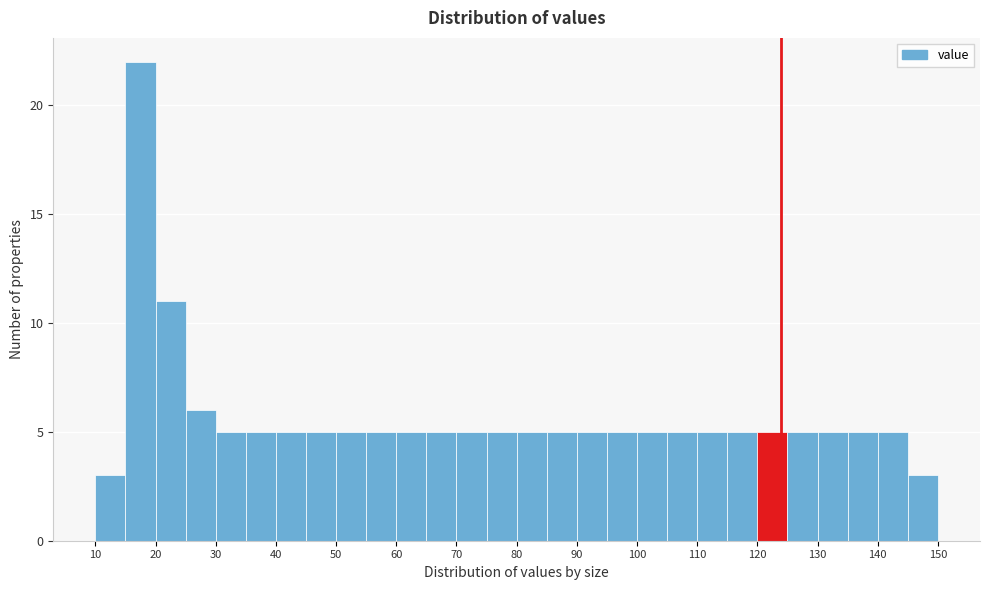

Reading left to right, transcribe this chart: for each bar, give the range it covers on the x-axis and its height. The values are not printed on the chart, so give them approximately, as read against the axis.

10 to 15: 3
15 to 20: 22
20 to 25: 11
25 to 30: 6
30 to 35: 5
35 to 40: 5
40 to 45: 5
45 to 50: 5
50 to 55: 5
55 to 60: 5
60 to 65: 5
65 to 70: 5
70 to 75: 5
75 to 80: 5
80 to 85: 5
85 to 90: 5
90 to 95: 5
95 to 100: 5
100 to 105: 5
105 to 110: 5
110 to 115: 5
115 to 120: 5
120 to 125: 5
125 to 130: 5
130 to 135: 5
135 to 140: 5
140 to 145: 5
145 to 150: 3